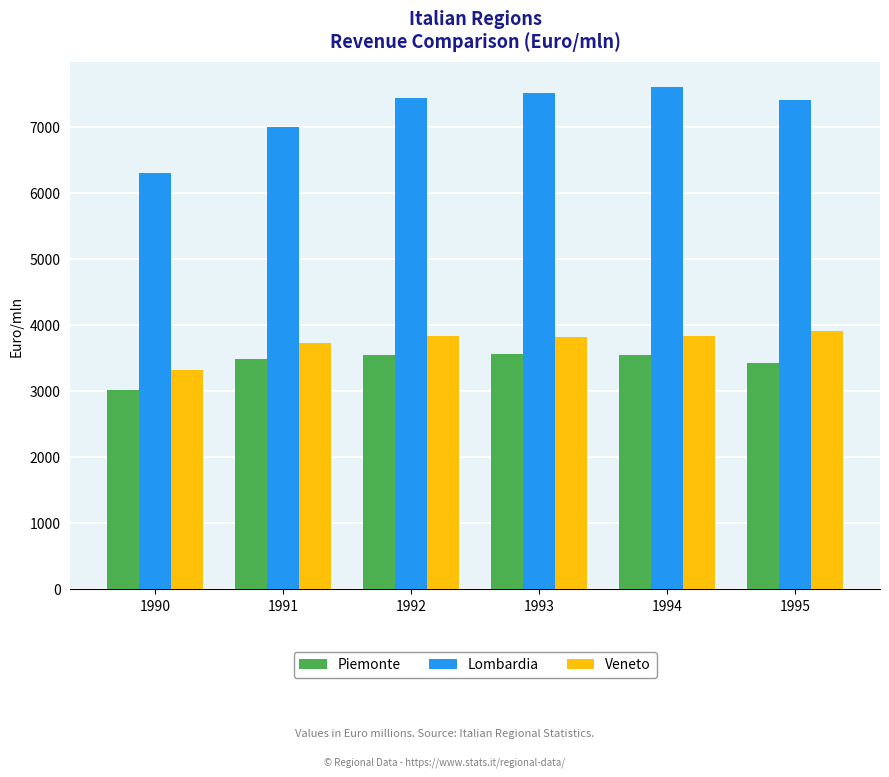

What is the smallest value displayed?

3015.6